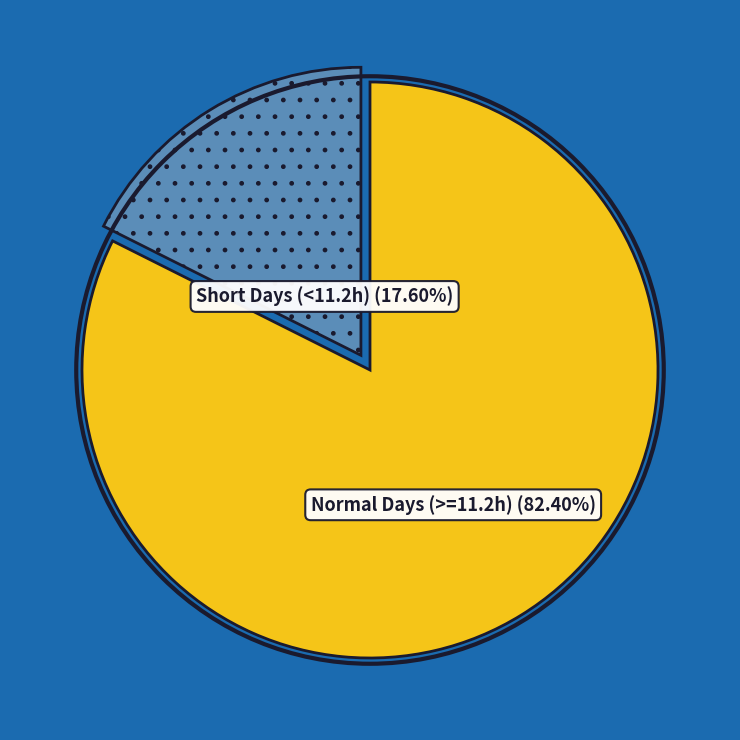

Is there a majority slice in this chart?

Yes